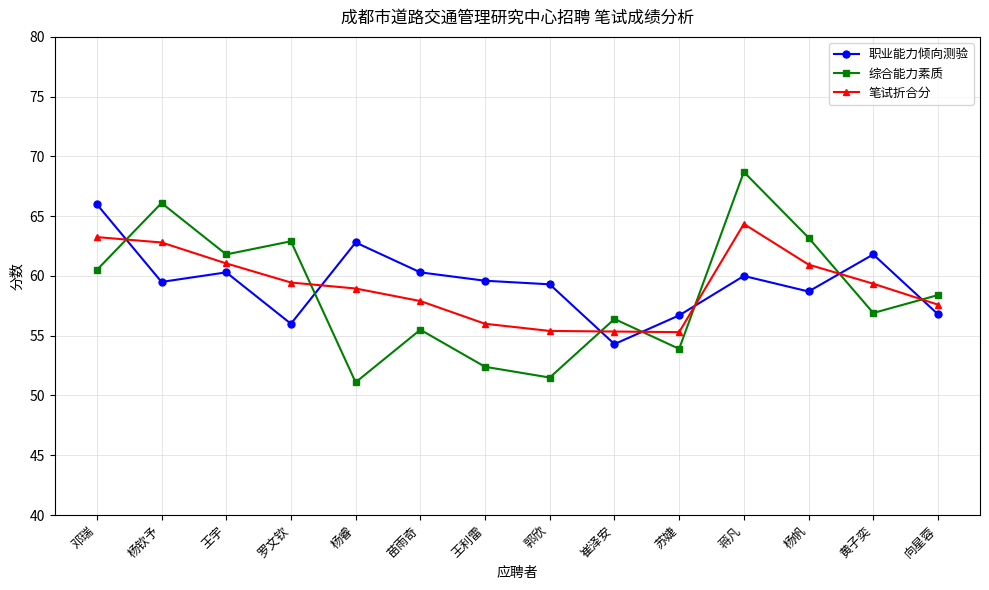

Is the value of 笔试折合分 at 邓瑞 greater than the value of 综合能力素质 at 崔泽安?

Yes